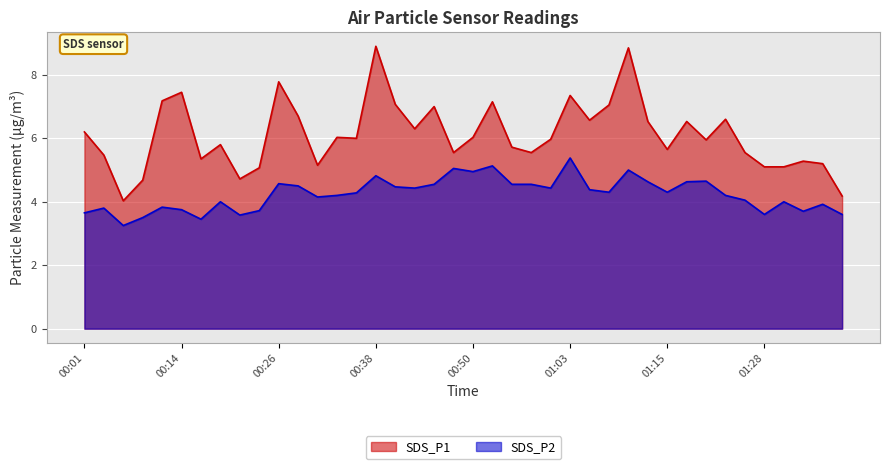

Is the value of SDS_P1 at 01:00 greater than the value of SDS_P2 at 00:04?

Yes